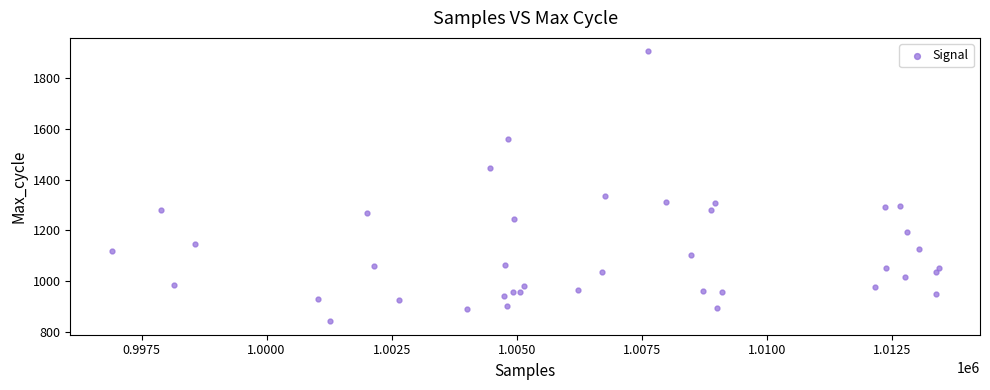

What Y value in the scatter plot is closest to 1373?

1334